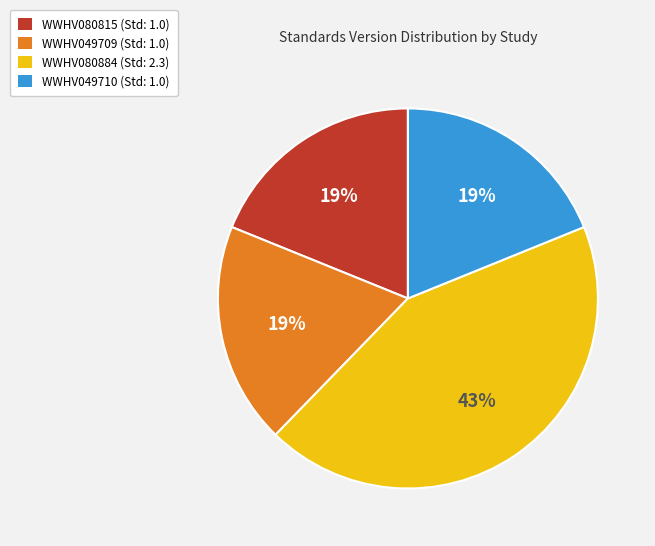

To the nearest percent, what is the combined percentage of WWHV049710 and WWHV080815?

38%